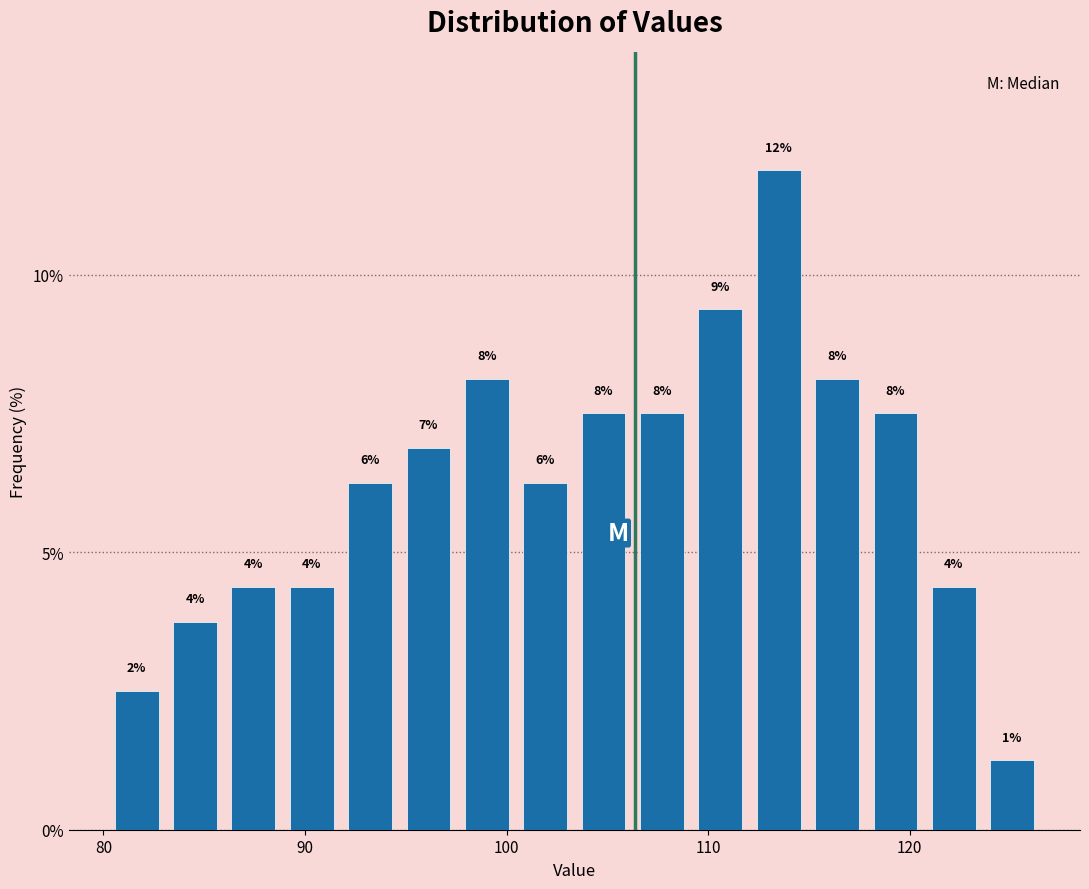

Around what value on the x-axis is the tallest bar? Give the approximate position of its centre, as read against the axis.

113